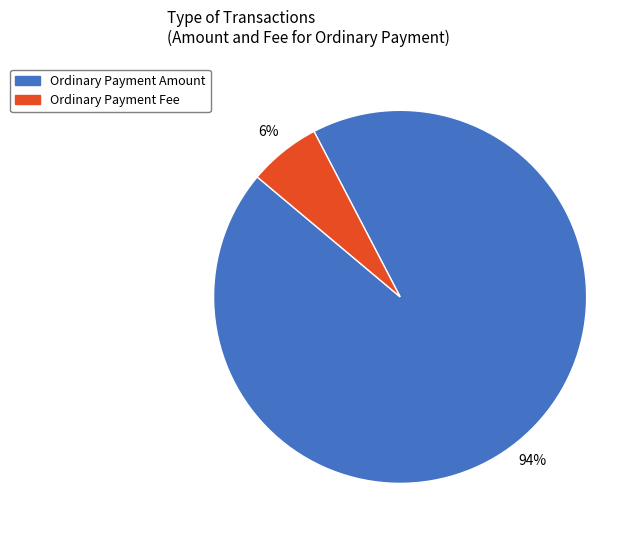

Is there any slice that represents more than half of the pie?

Yes